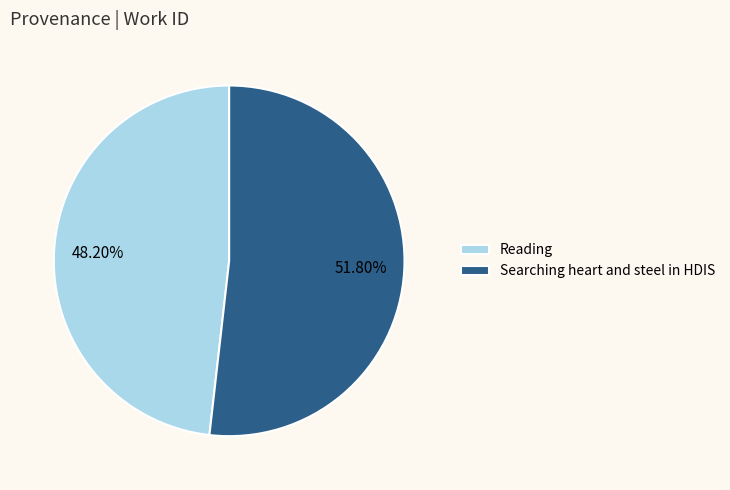

To the nearest percent, what is the average slice percentage?

50%